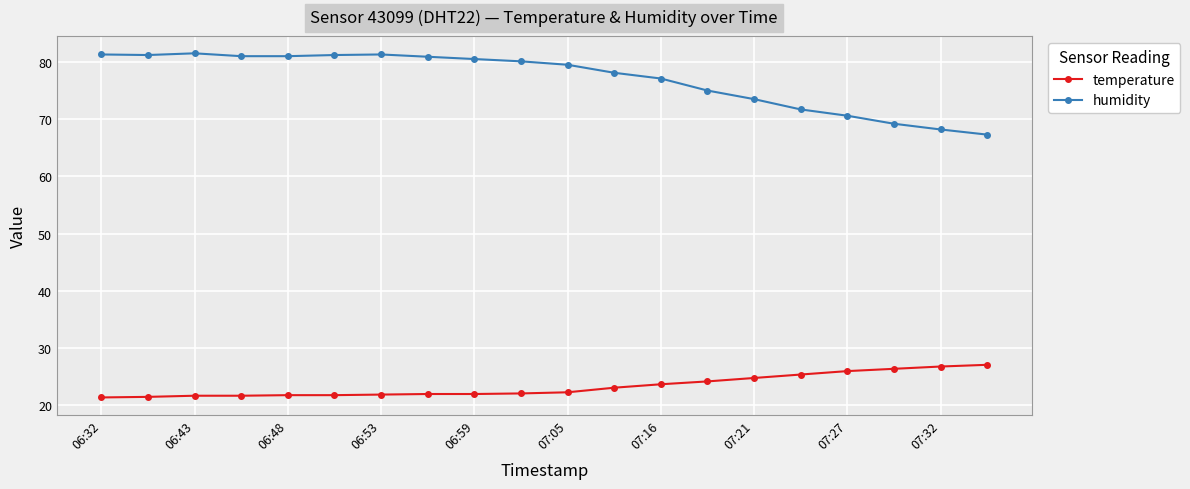

Count the number of categories in the chart.

20